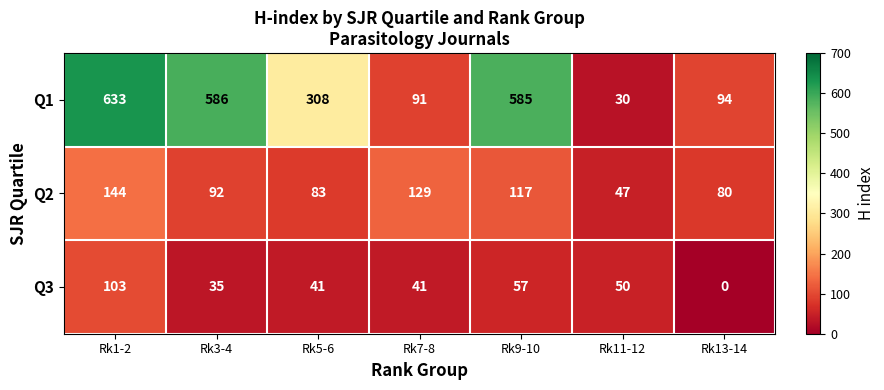

Which series has the largest total across all categories?

Q1